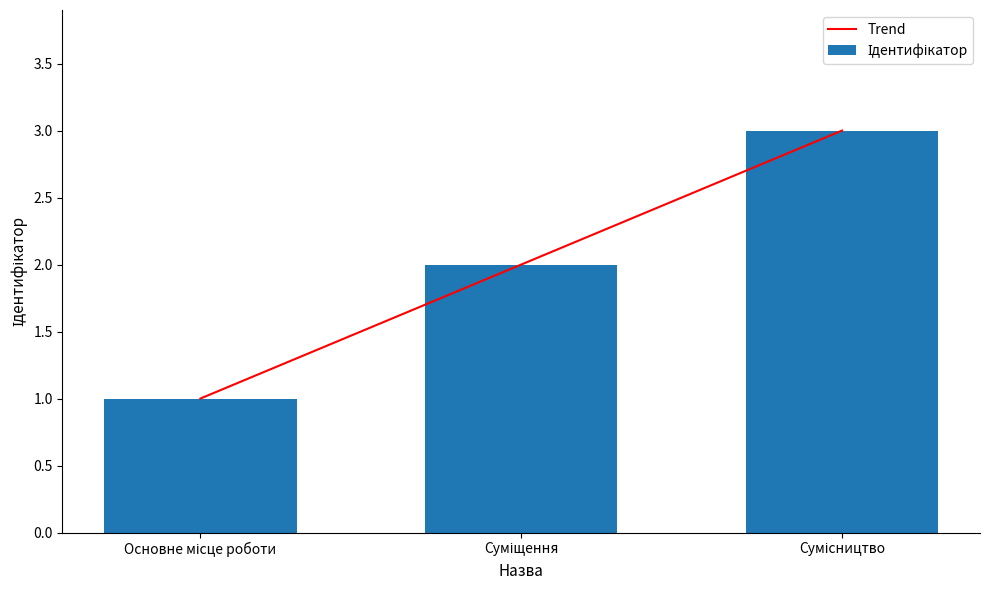

What is the difference between the maximum and minimum values in the Trend series?

2.0